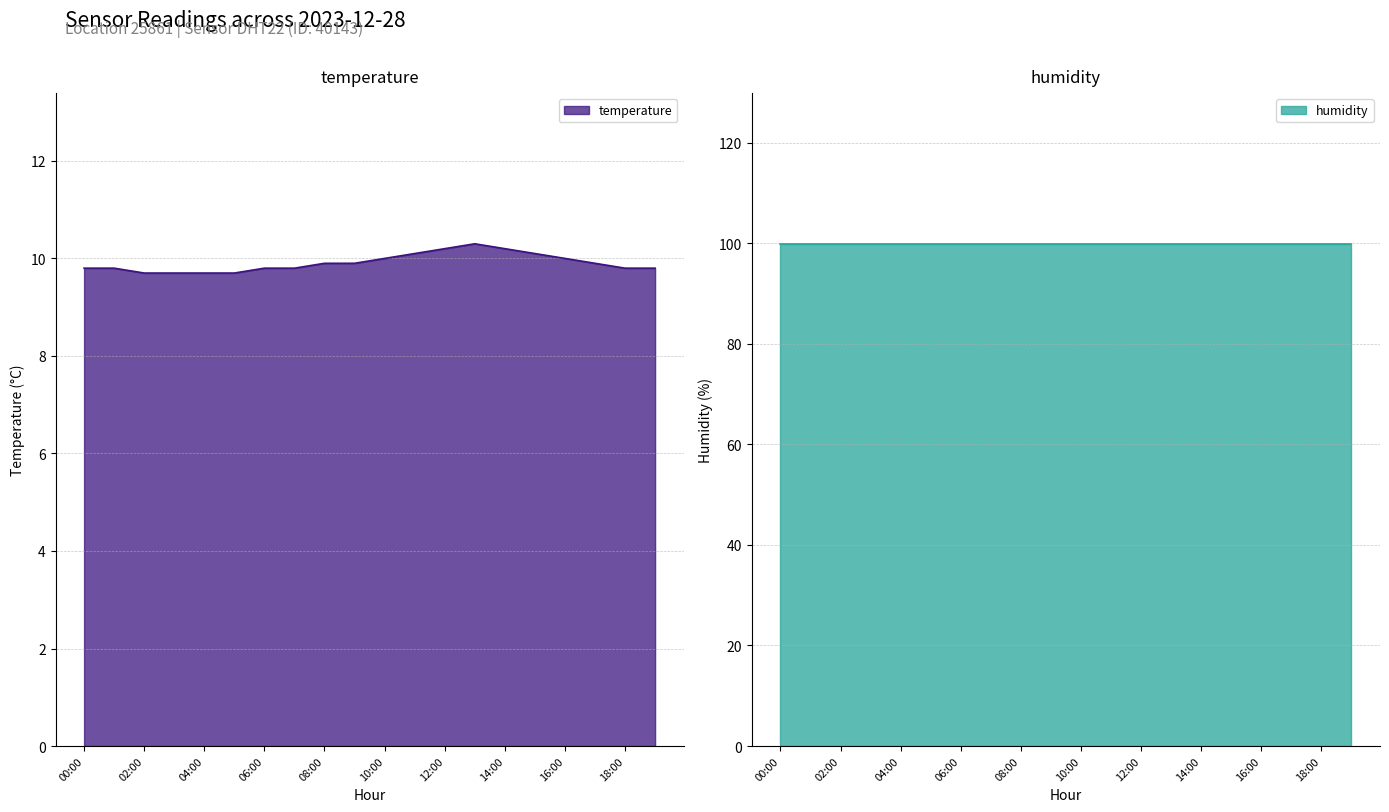

What is the minimum value shown in the chart?

9.7